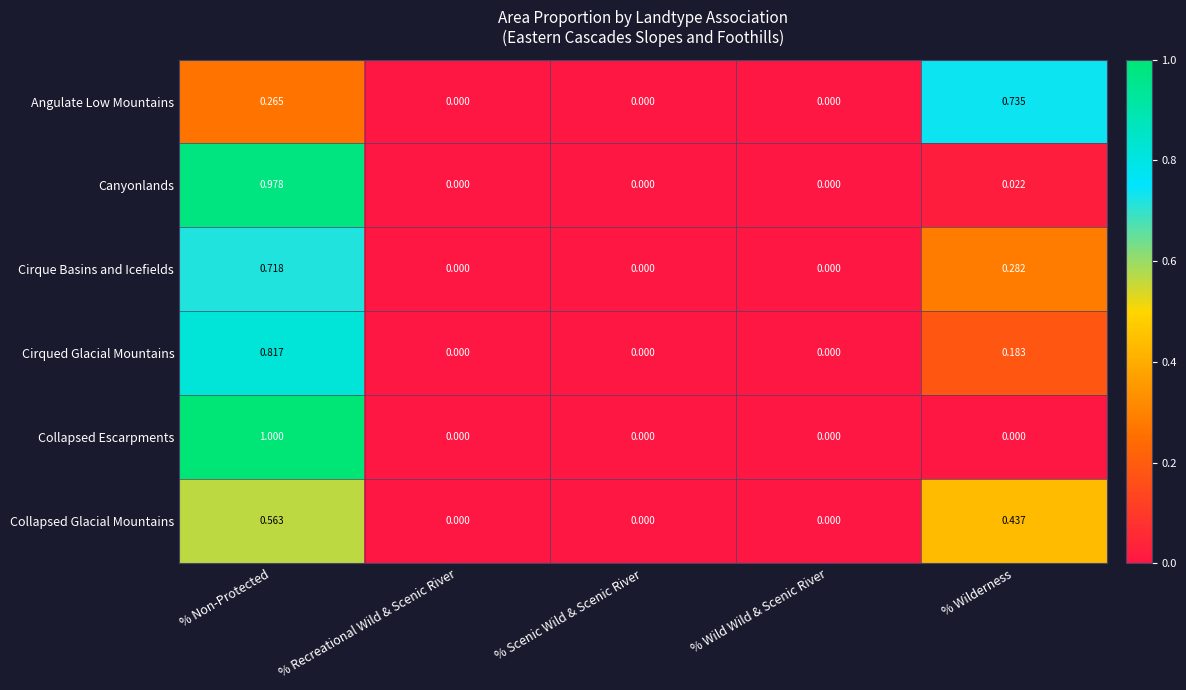

At which category is the sum across all series the highest?

% Non-Protected